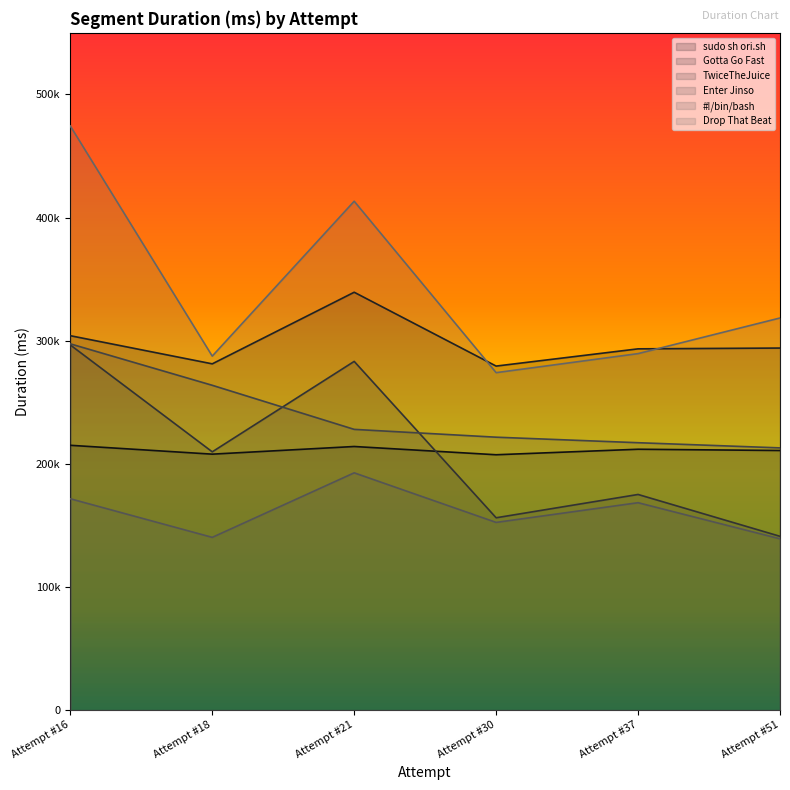

True or false: sudo sh ori.sh and Drop That Beat intersect in this chart.

False